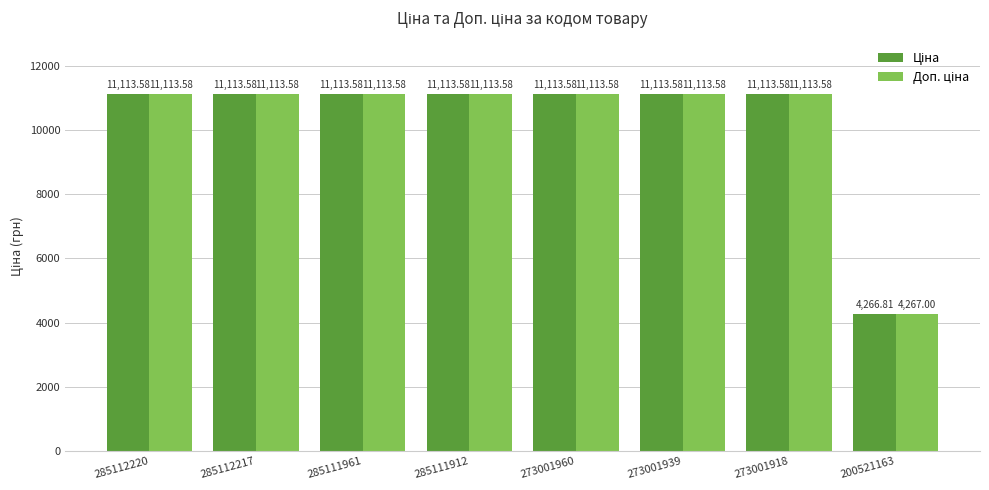

What is the total value across all series at 273001960?

22227.2